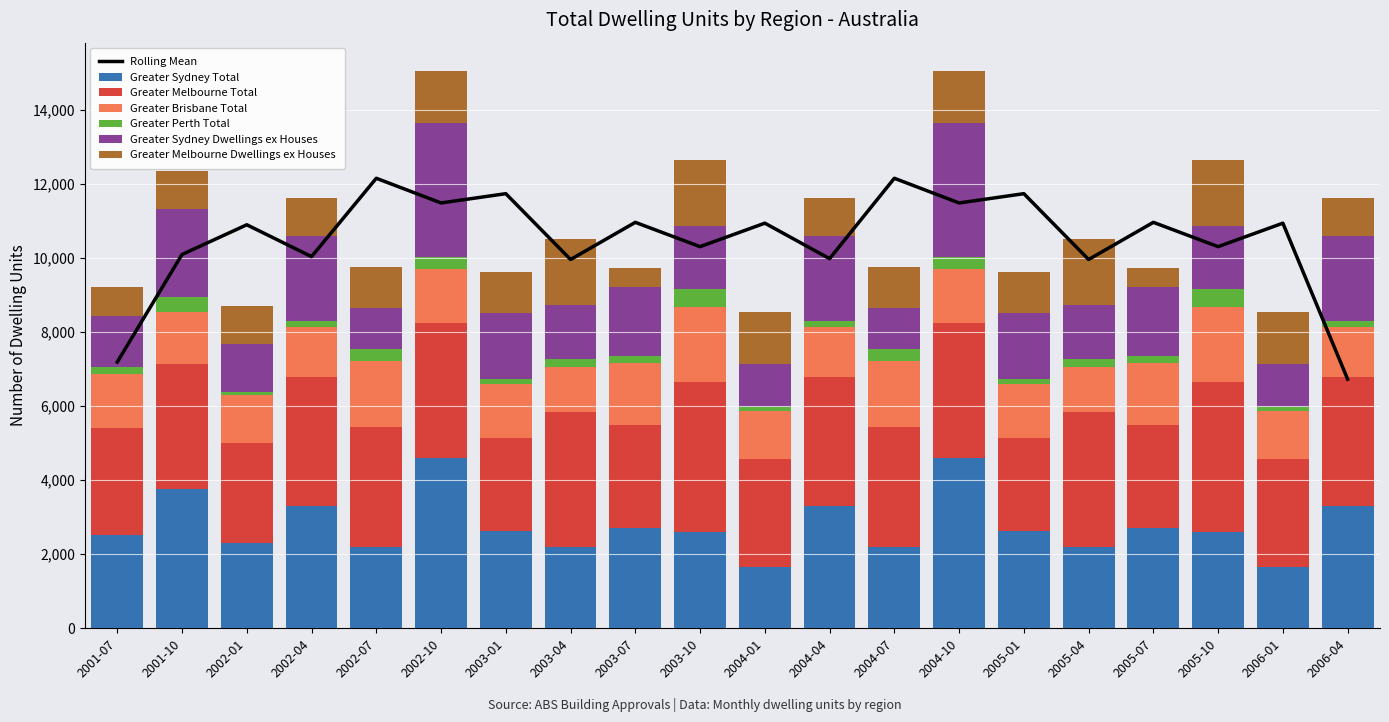

What is the difference between the second highest and second lowest values in the Greater Sydney Total series?

2938